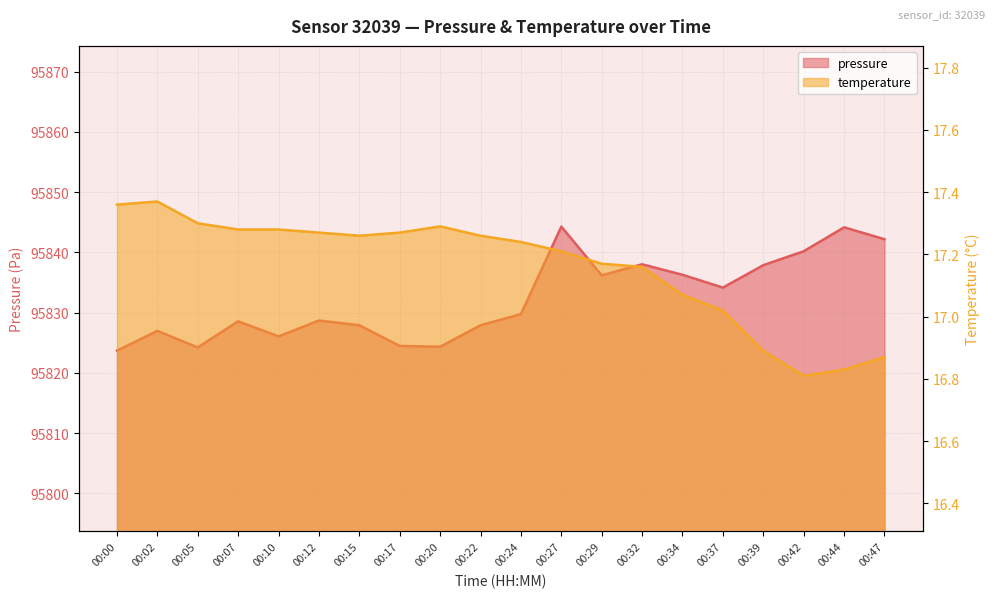

At how many categories does at least one series exceed 26216?

20